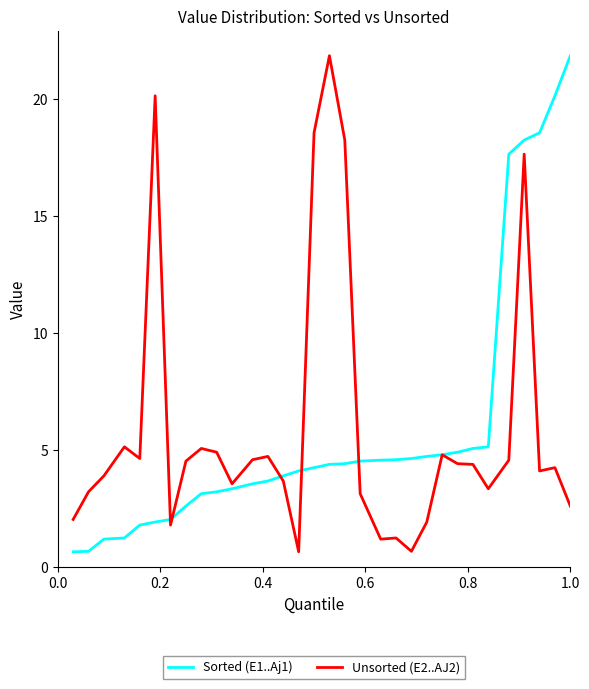

What is the highest value of the Unsorted (E2..AJ2) series?

21.8